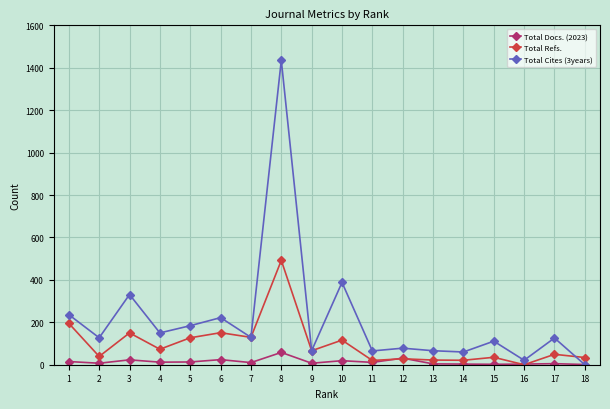

Where is Total Cites (3years) nearest to the value 717?

10